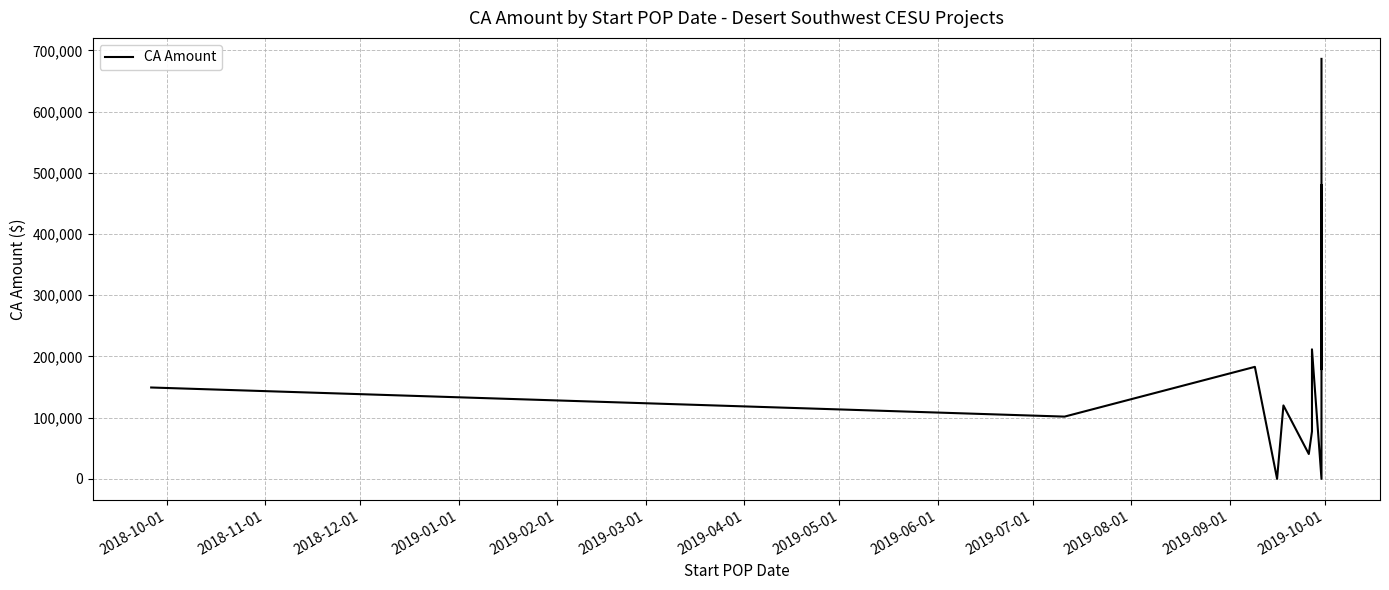

Count the number of data series in this chart.

1